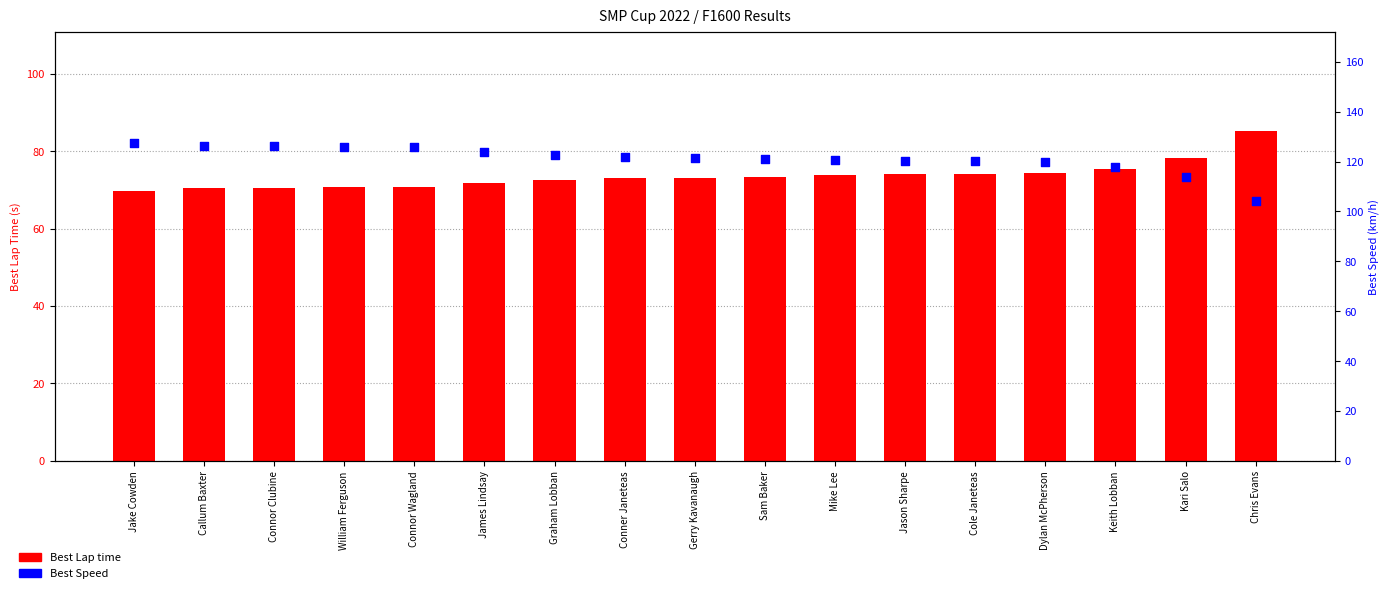

Which series has the largest Y range (max minus min)?

Best Speed